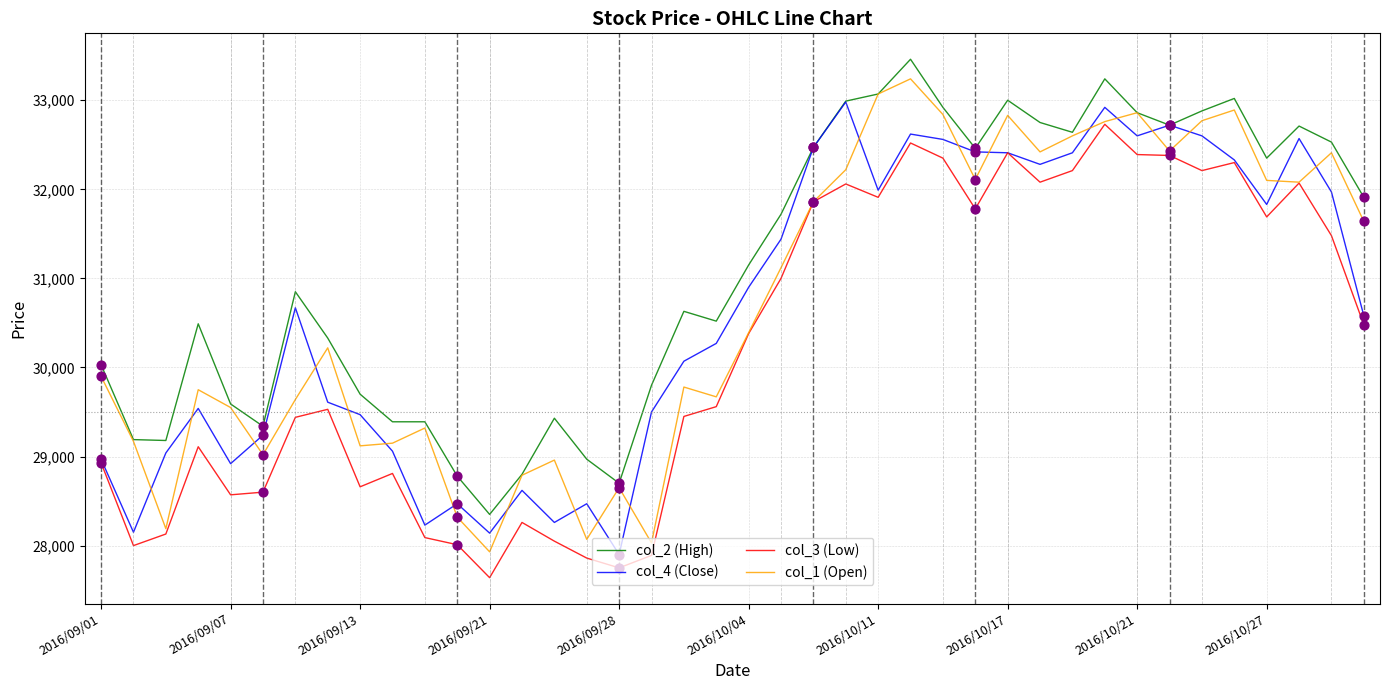

Which series has the largest total across all categories?

col_2 (High)